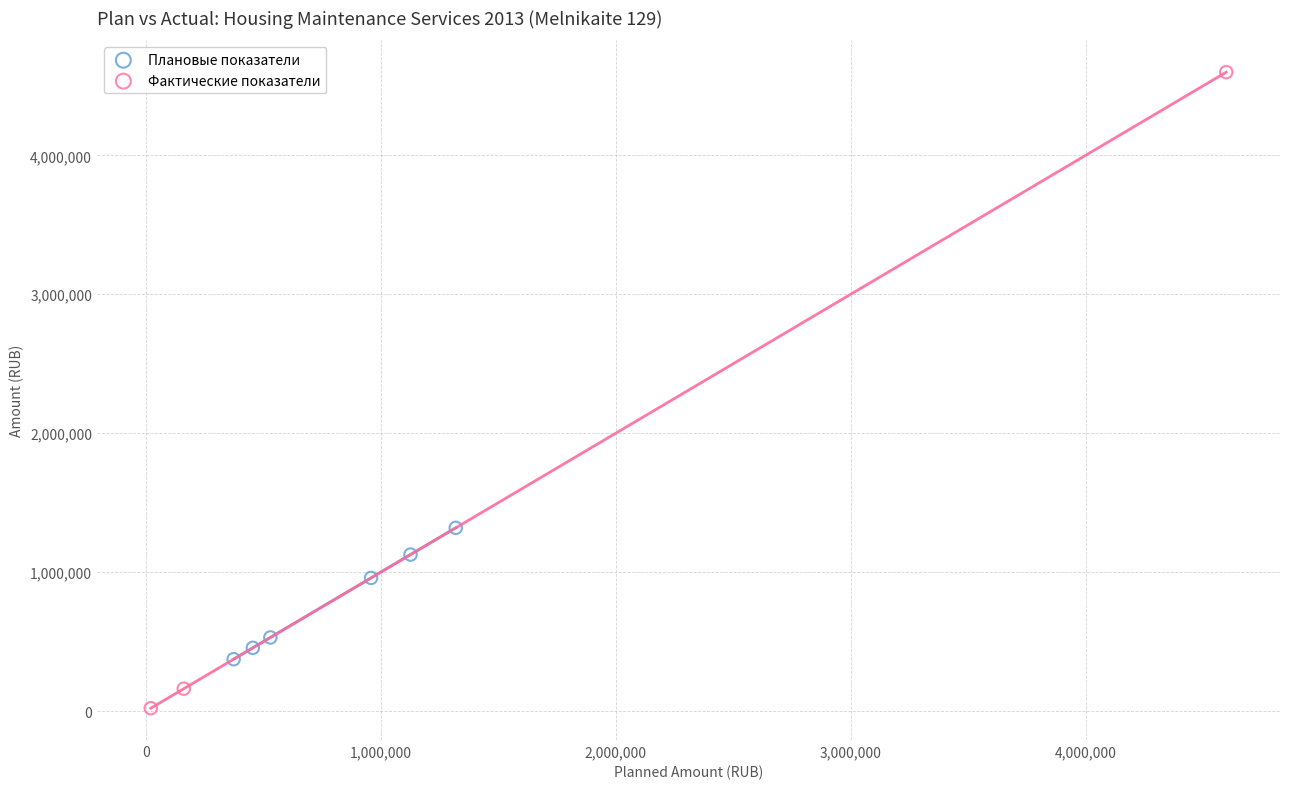

Which series reaches the minimum Y coordinate?

Фактические показатели